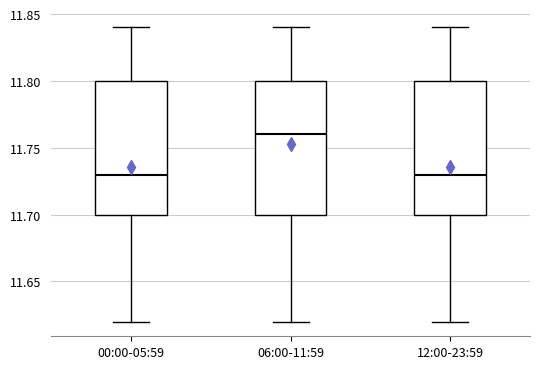

Reading left to right, read every box against the y-axis: the position of its median line, the range the box covers, and the ends of its whiskers. The values are not printed on the chart, so give them approximately, as read against the axis.

00:00-05:59: median 11.73, box 11.70 to 11.80, whiskers 11.62 to 11.84
06:00-11:59: median 11.76, box 11.70 to 11.80, whiskers 11.62 to 11.84
12:00-23:59: median 11.73, box 11.70 to 11.80, whiskers 11.62 to 11.84